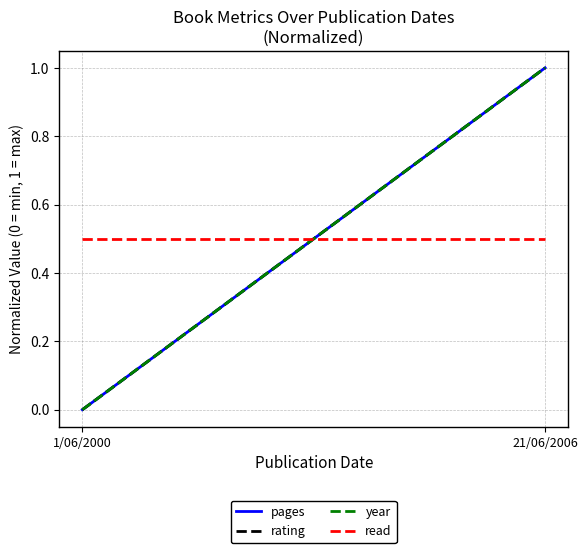

Count the number of data series in this chart.

4